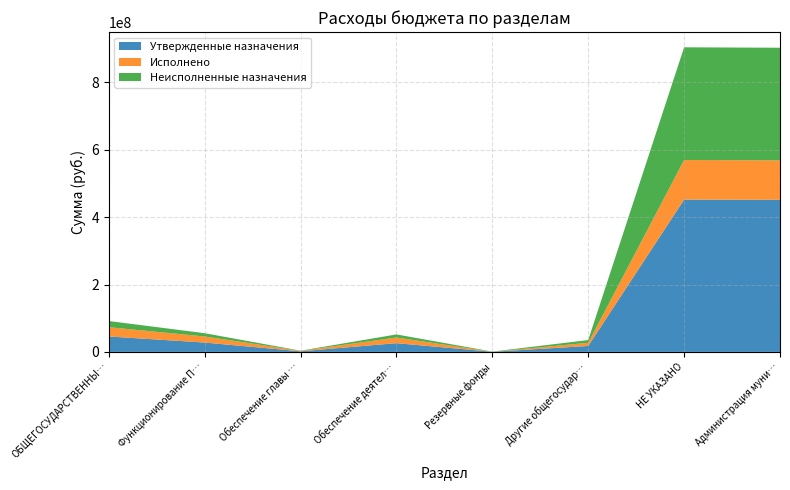

Reading left to right, extract all data points from this chart.

Утвержденные назначения: 45803386.0	27754551.2	1817533.4	25937017.8	443073.5	17605761.3	452046503.0	451394593.2
Исполнено: 27521929.4	18061698.2	1326066.1	16735632.1	0.0	9460231.2	117654433.1	117198766.9
Неисполненные назначения: 18281456.6	9692852.9	491467.2	9201385.7	443073.5	8145530.1	334392069.9	334195826.3